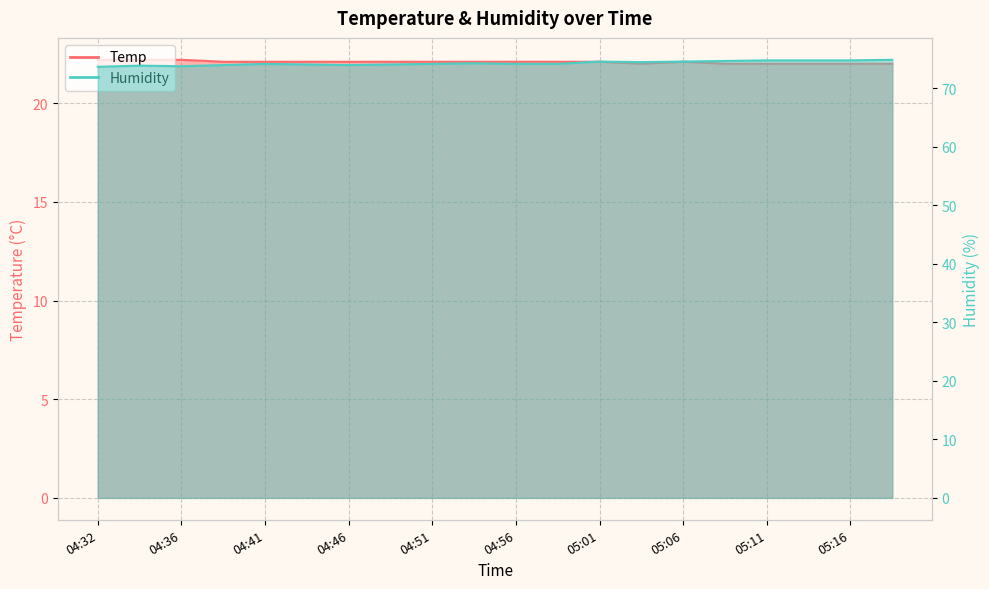

What are all the series names shown in the legend?

Temp, Humidity